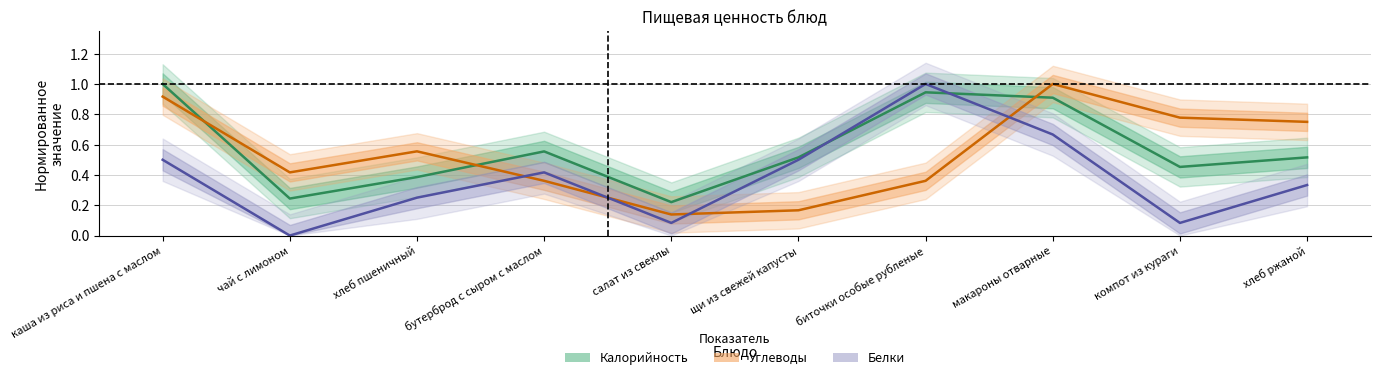

Rank the series by their average value, from highest to lowest.

Калорийность, Углеводы, Белки